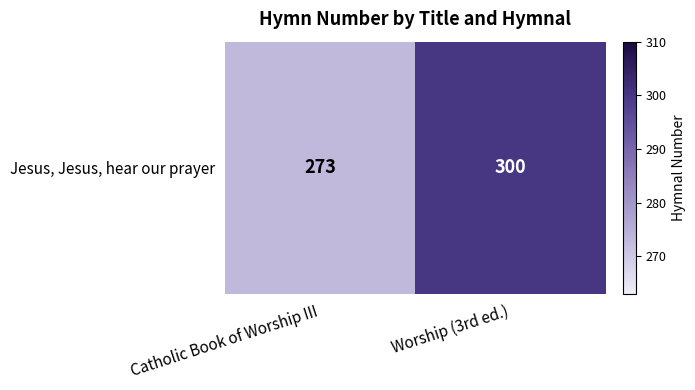

Count the values in the range 273 to 300.

2